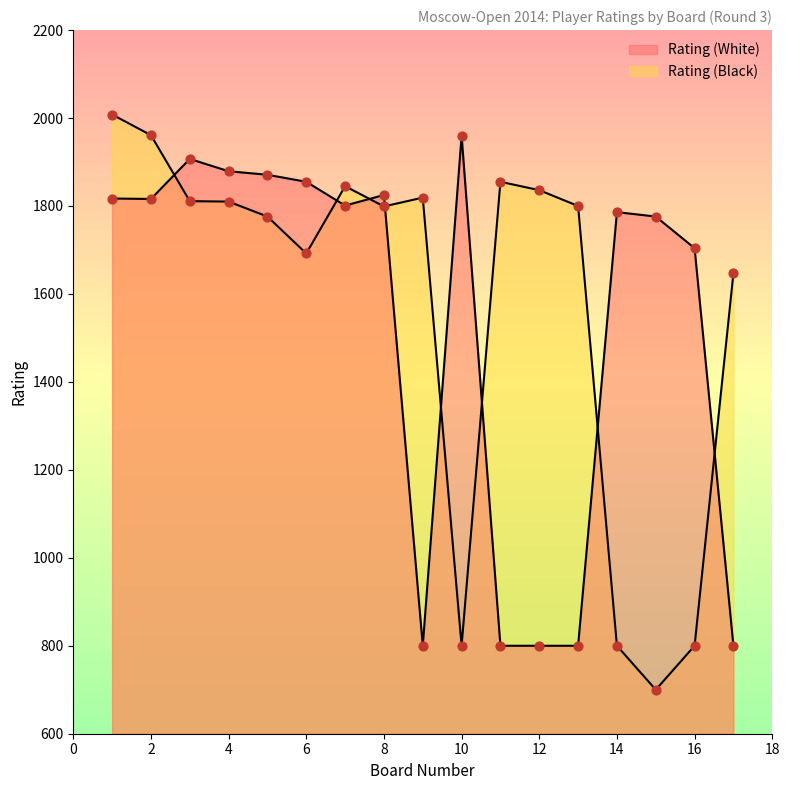

What are all the series names shown in the legend?

Rating (White), Rating (Black)